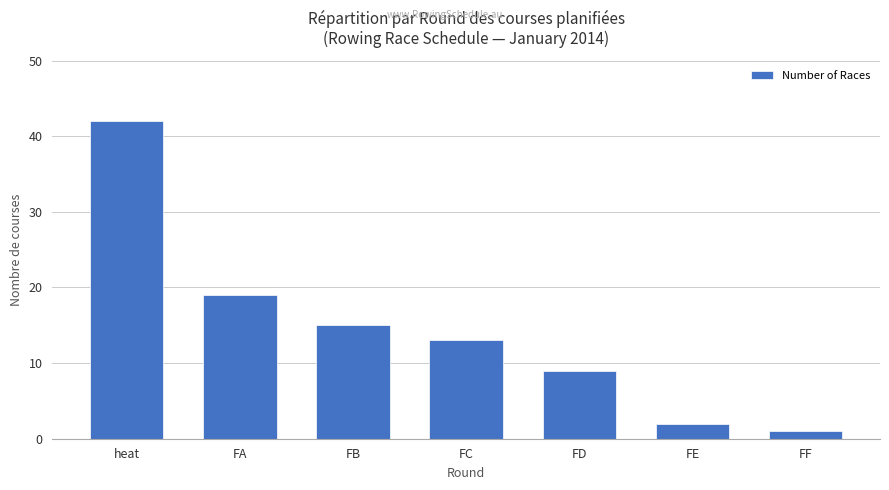

What is the smallest value displayed?

1